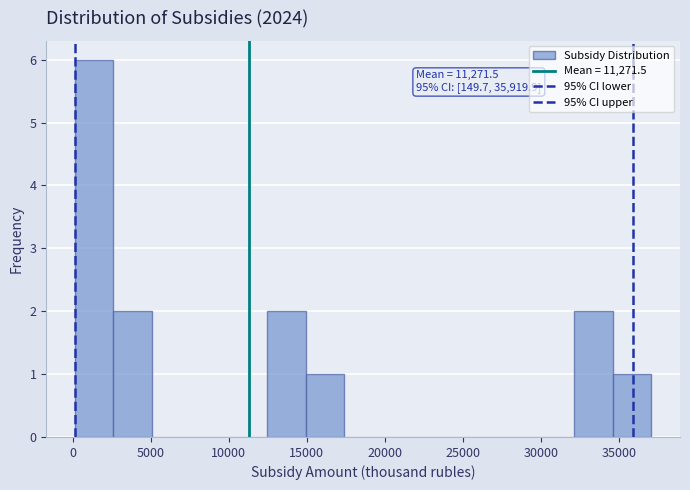

Over which range of the x-axis is the bar tallest?

0 to 2500